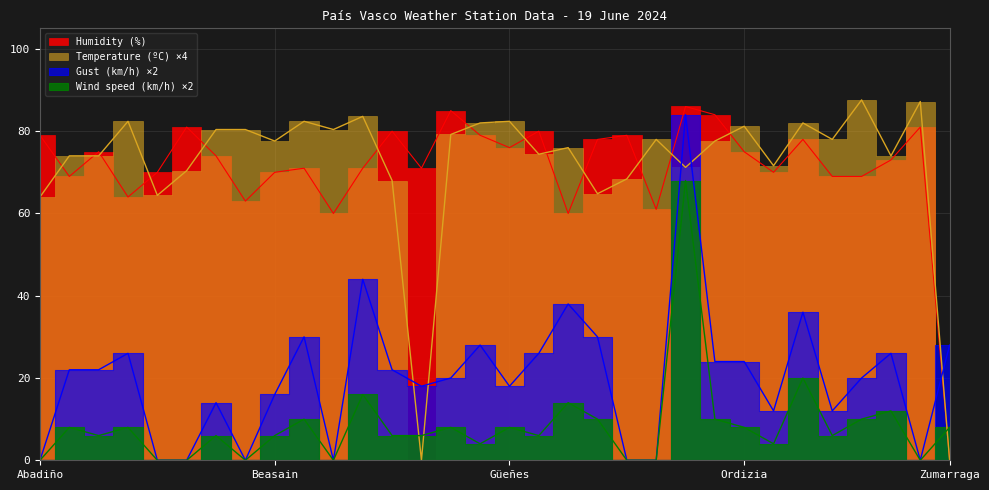

Is it true that Wind speed (km/h) equals 6.0 at Segura?

True